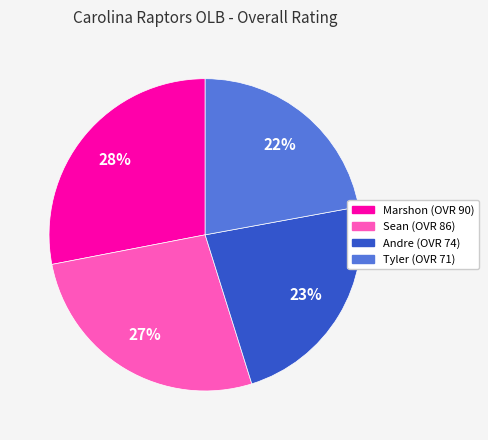

Count the number of slices in the pie.

4